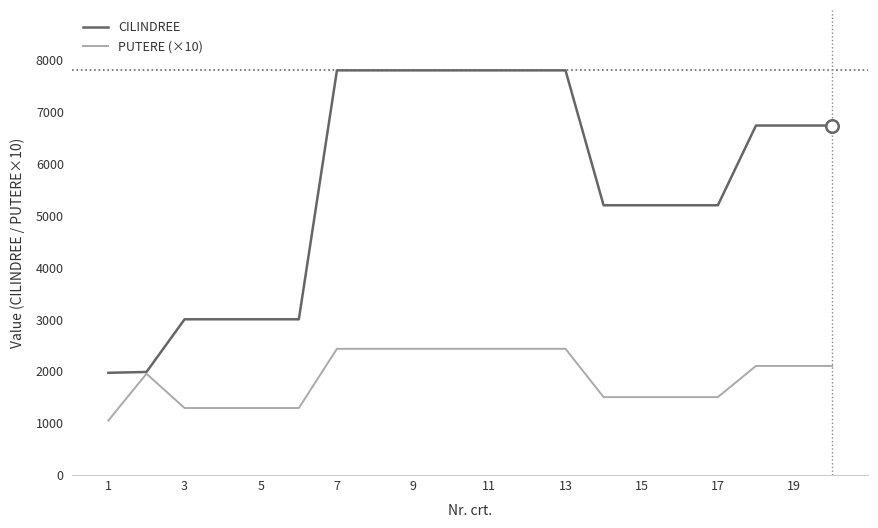

Rank the series by their average value, from lowest to highest.

PUTERE (×10), CILINDREE